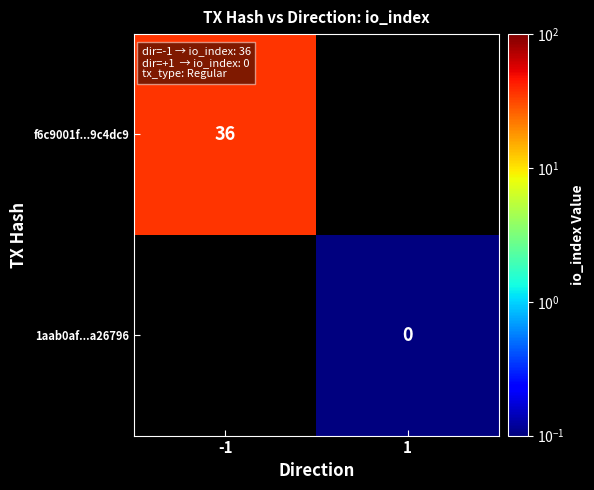

Is the value of 1aab0af...a26796 at 1 greater than the value of f6c9001f...9c4dc9 at -1?

No